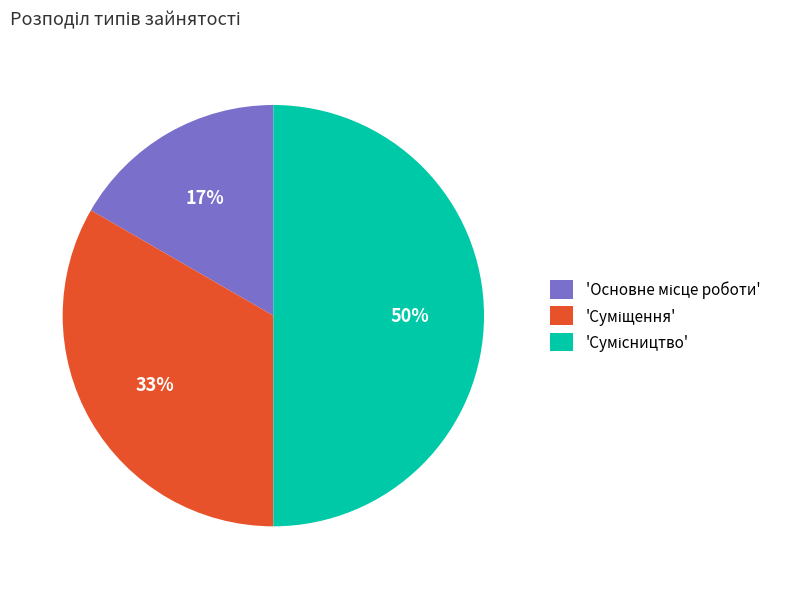

To the nearest percent, what is the difference between the largest and smallest slice percentages?

33%